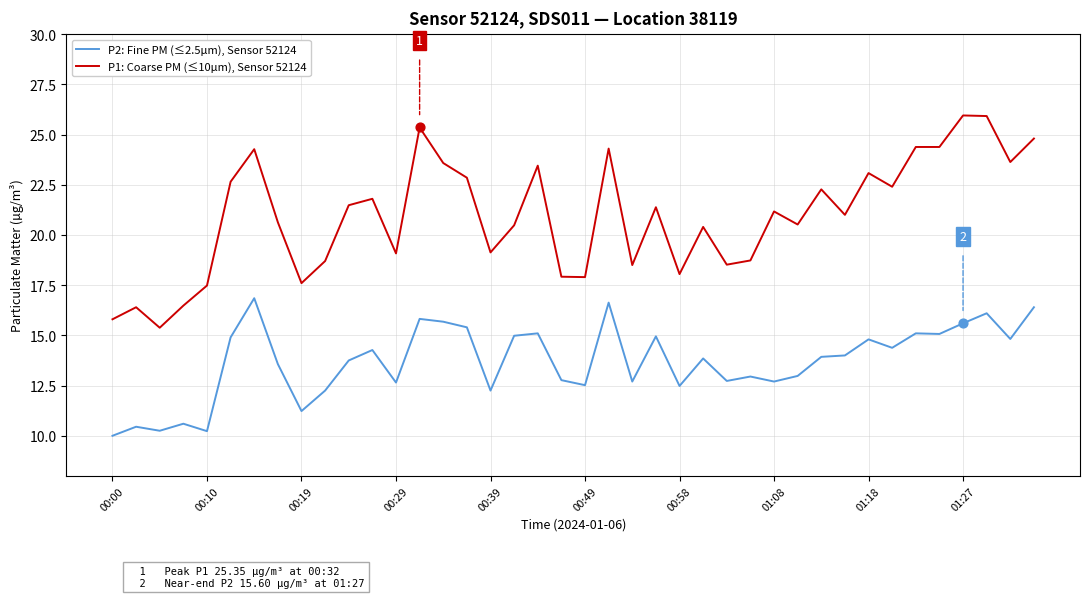

What are all the series names shown in the legend?

P2: Fine PM (≤2.5µm), Sensor 52124, P1: Coarse PM (≤10µm), Sensor 52124